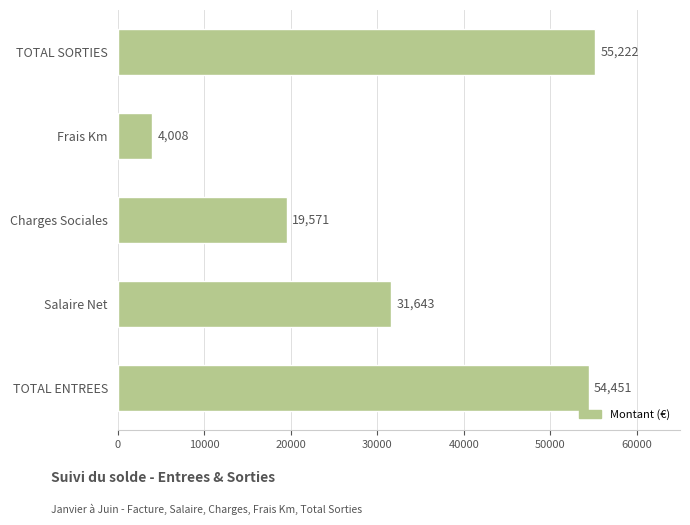

How many values are below 31643?

2